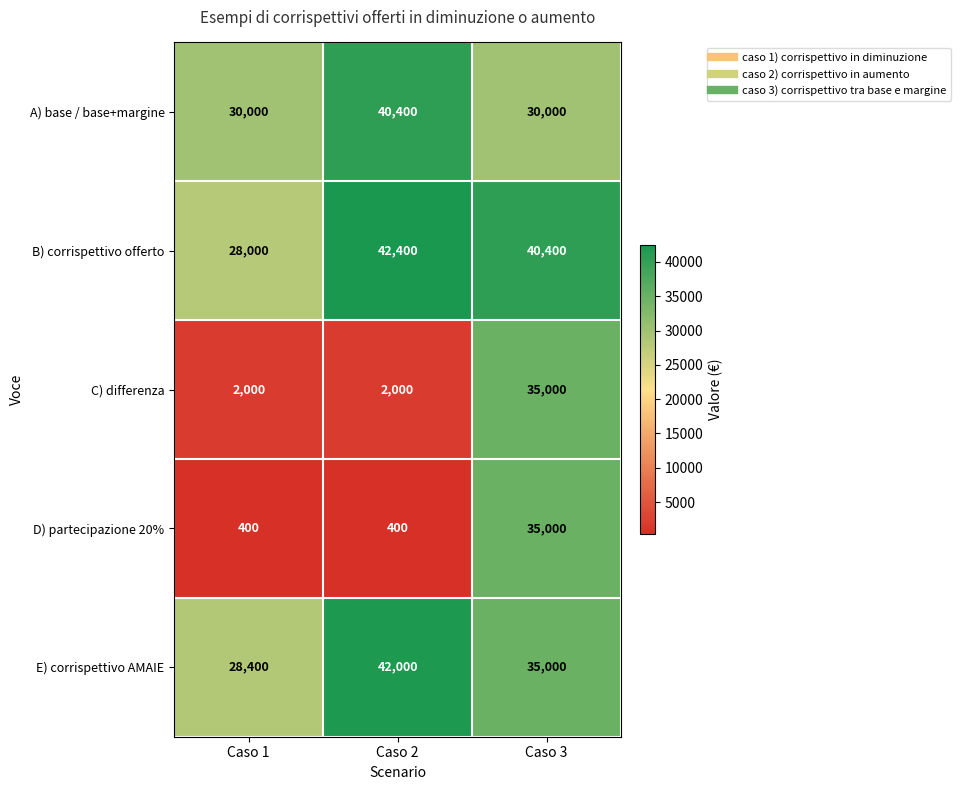

What is the maximum value shown in the chart?

42400